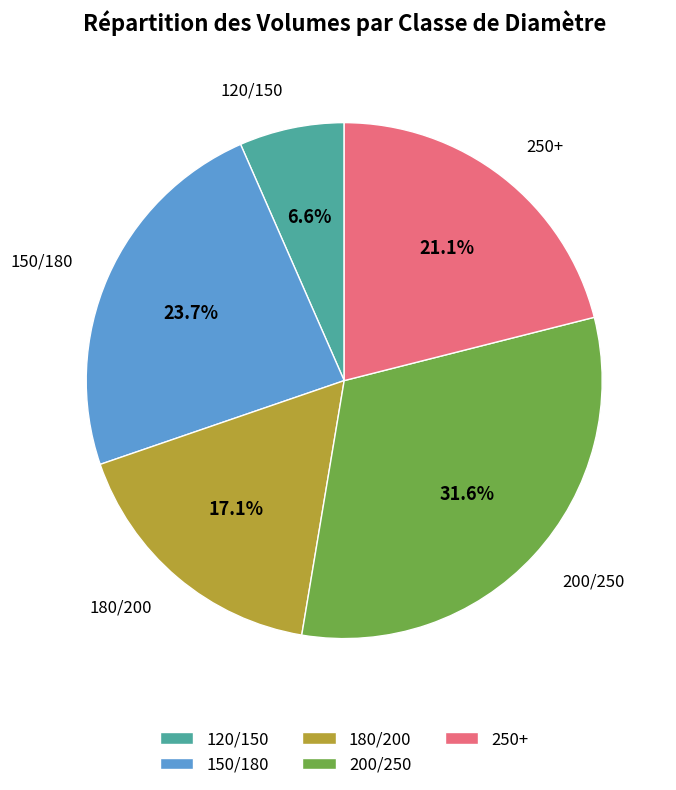

The 180/200 slice represents 5% of the pie. True or false?

False